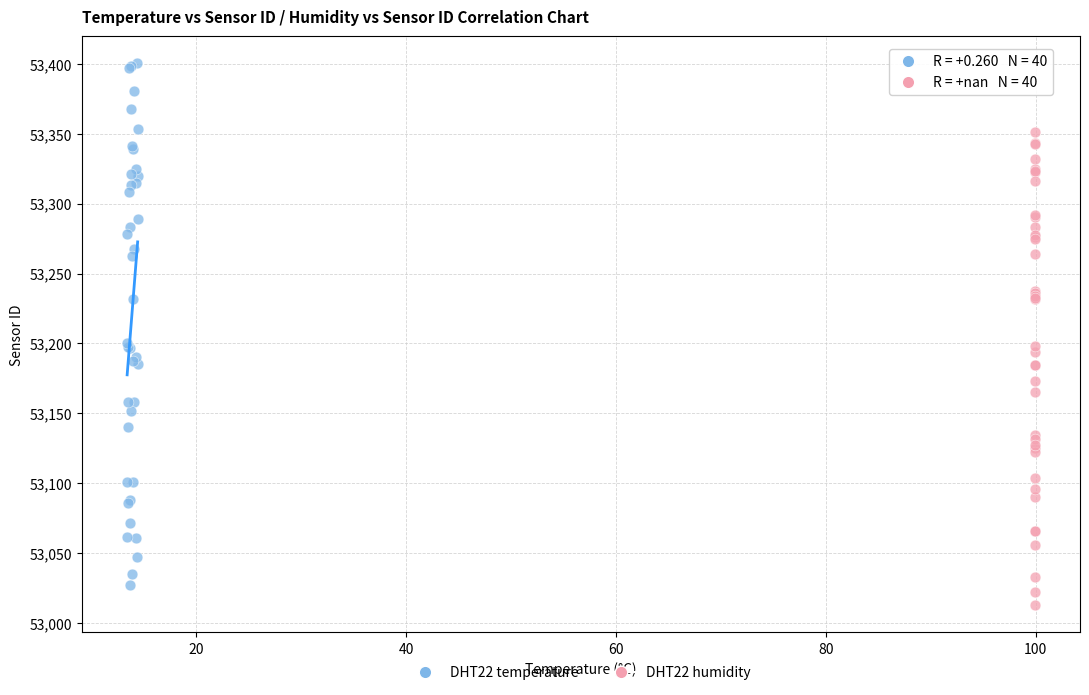

Which series contains the lowest Y value?

DHT22 humidity